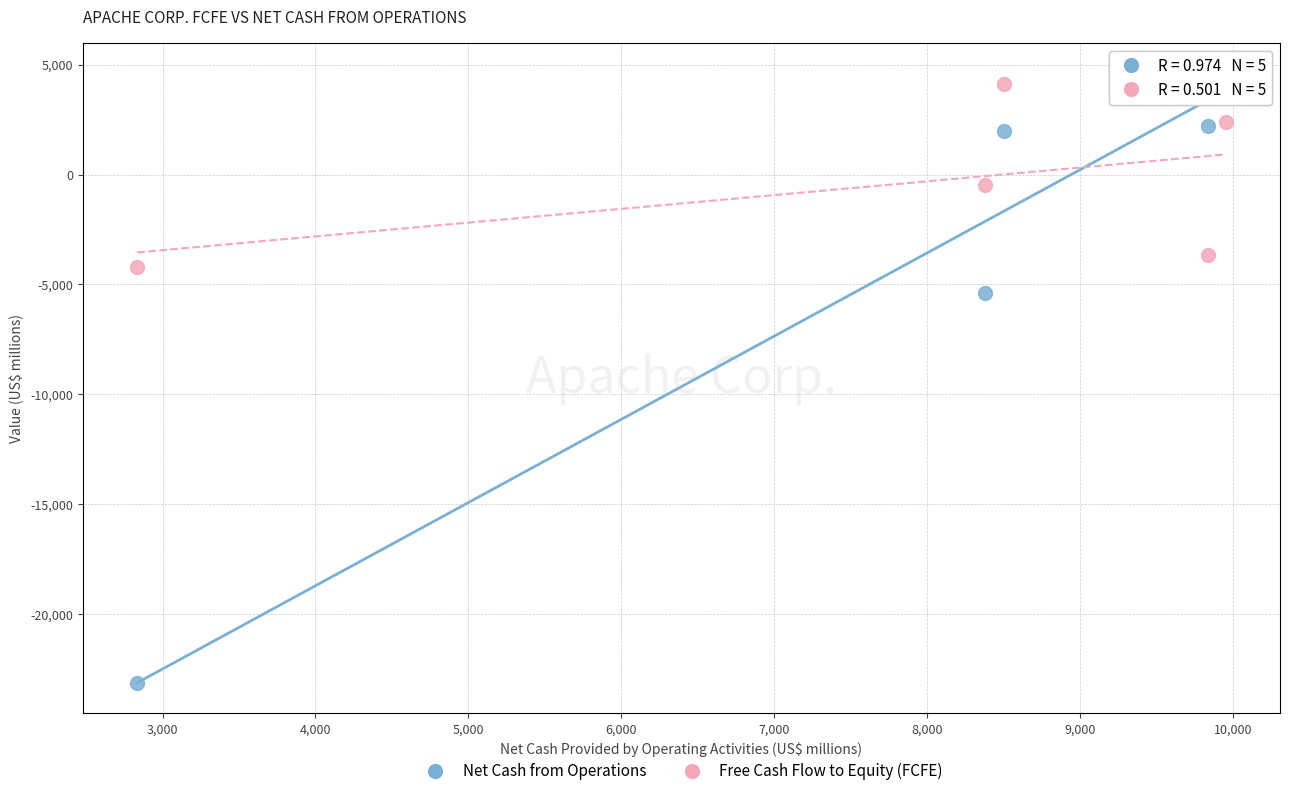

Which series reaches the minimum Y coordinate?

Net Cash from Operations